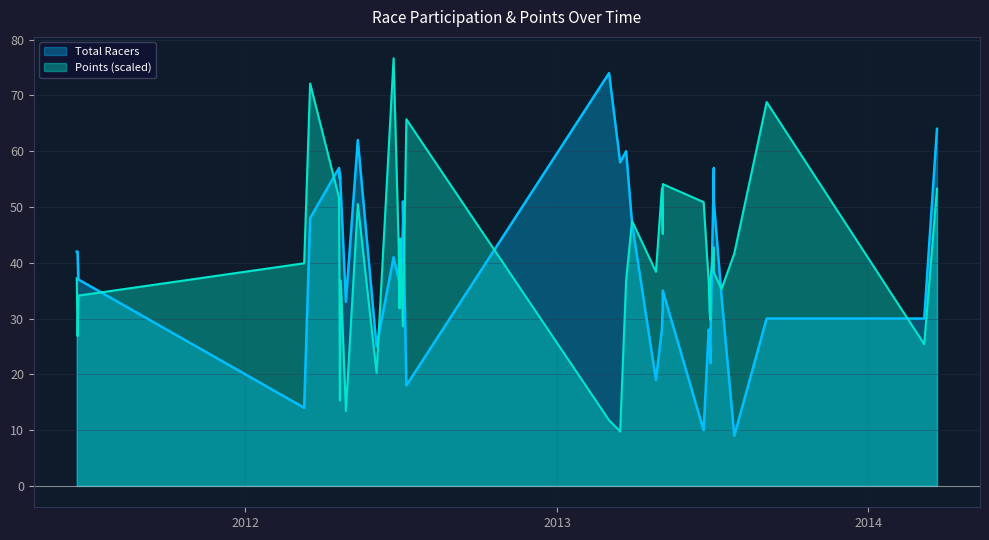

List the series in order of their peak value, lowest first.

Total Racers, Points